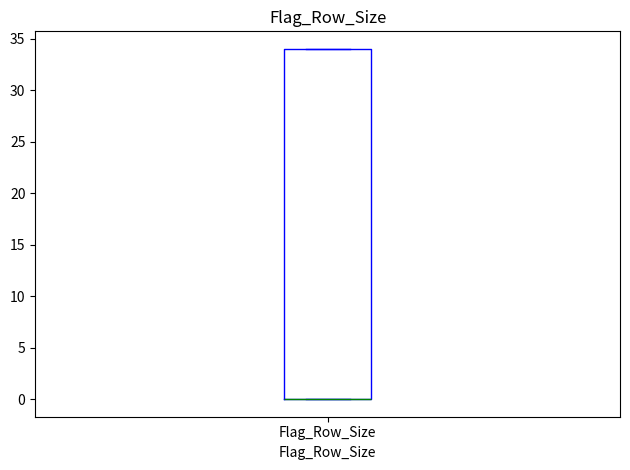

Where is the lower edge of the box for Flag_Row_Size on the y-axis? The values are not printed on the chart, so give them approximately, as read against the axis.

0